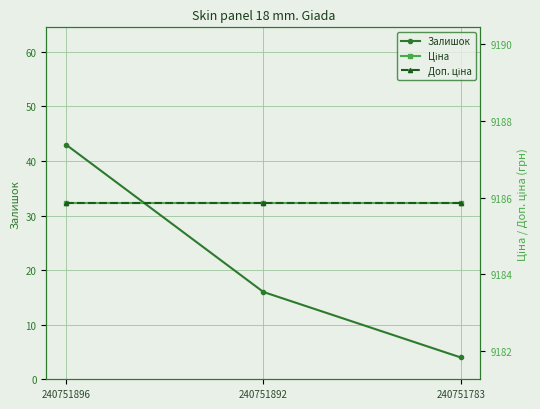

The value of Залишок at 240751783 is 4.0. True or false?

True